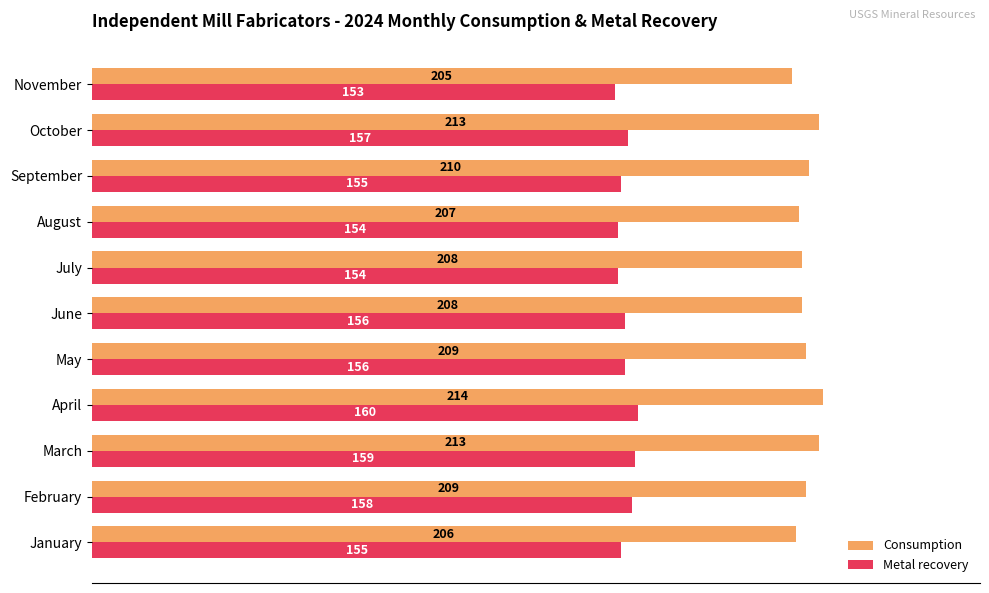

What is the approximate value of Consumption at November?

205